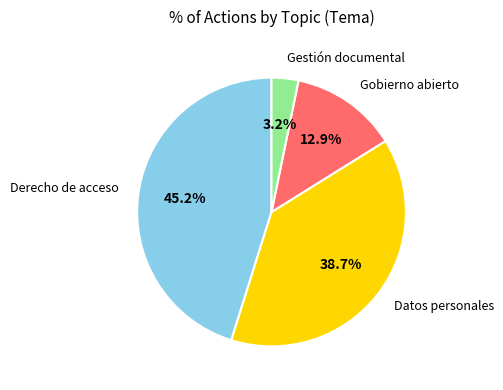

To the nearest percent, what percentage of the pie is Derecho de acceso?

45%